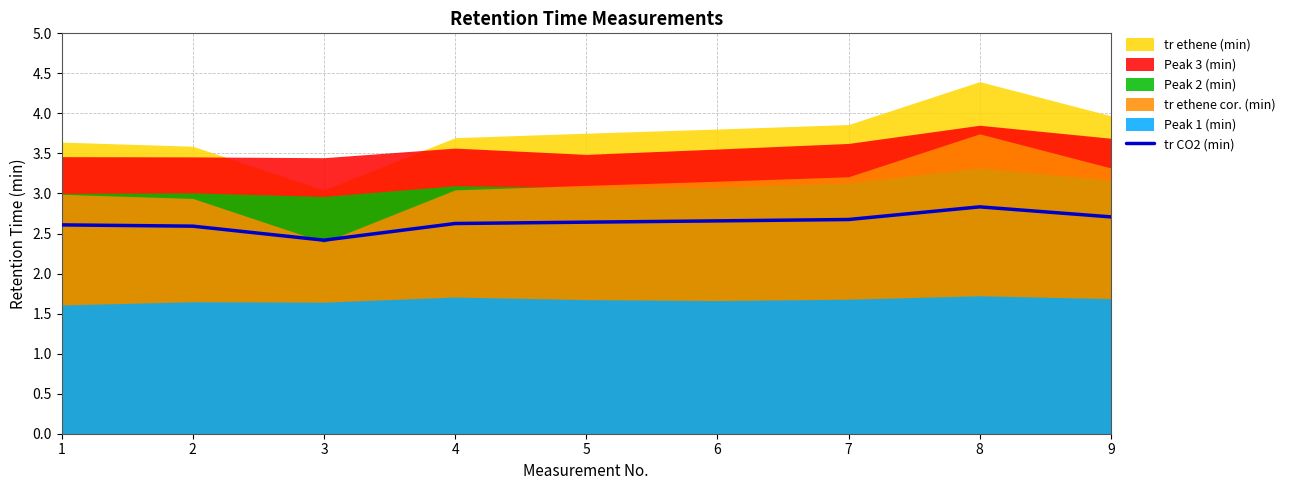

At which label does tr CO2 (min) reach its peak?

8